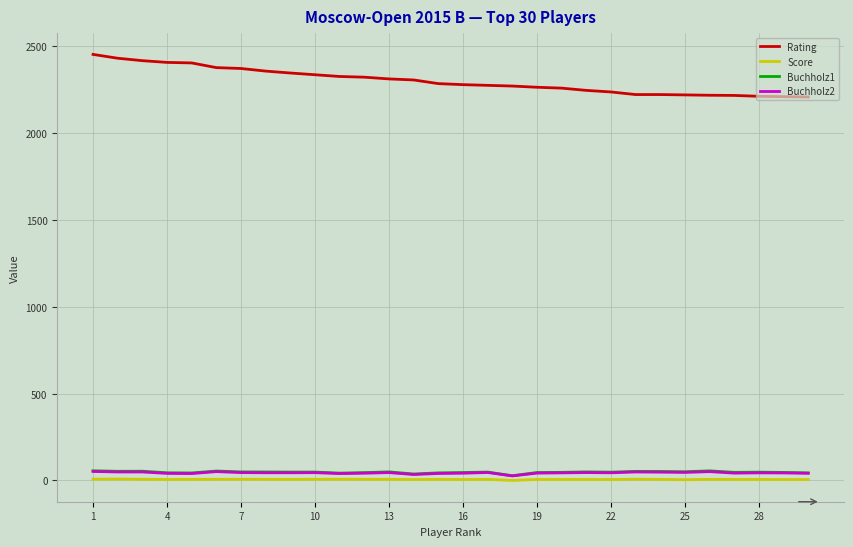

True or false: Score and Rating cross at least once.

False